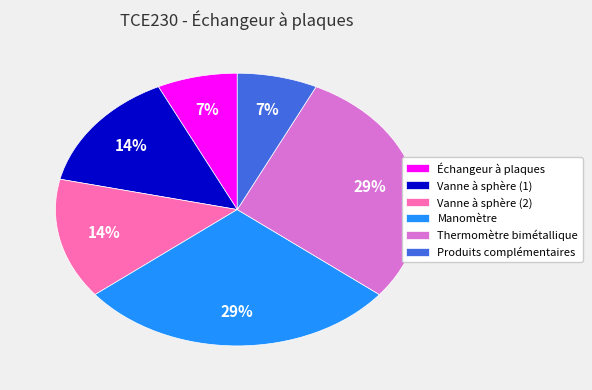

To the nearest percent, what portion does Vanne à sphère (1) represent?

14%